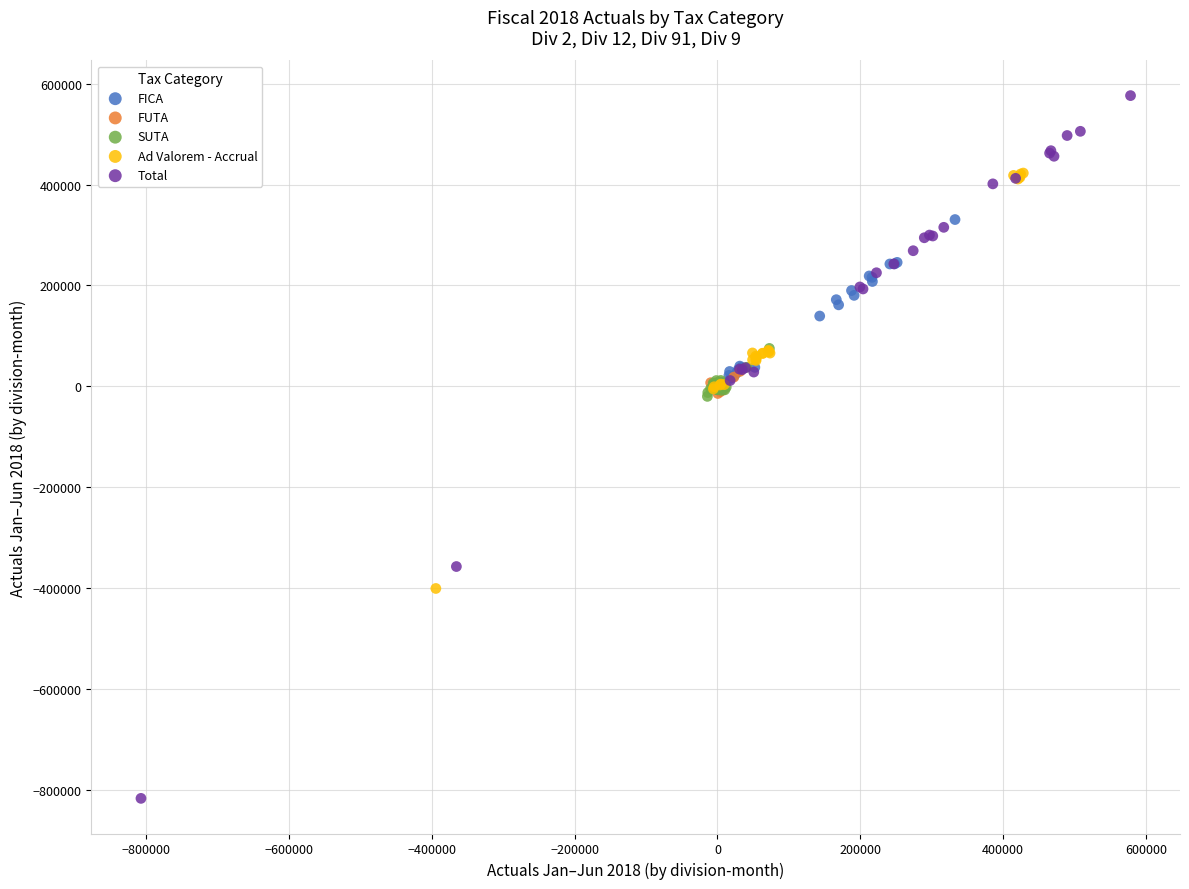

Which series contains the lowest Y value?

Total